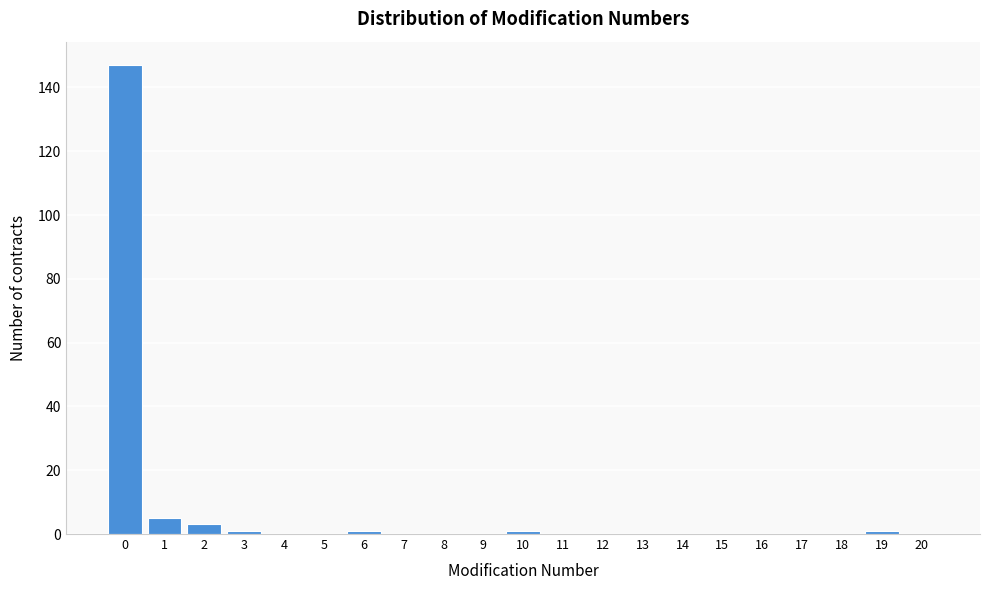

Reading left to right, transcribe all the data shown in this chart.

0=147	1=5	2=3	3=1	4=0	5=0	6=1	7=0	8=0	9=0	10=1	11=0	12=0	13=0	14=0	15=0	16=0	17=0	18=0	19=1	20=0